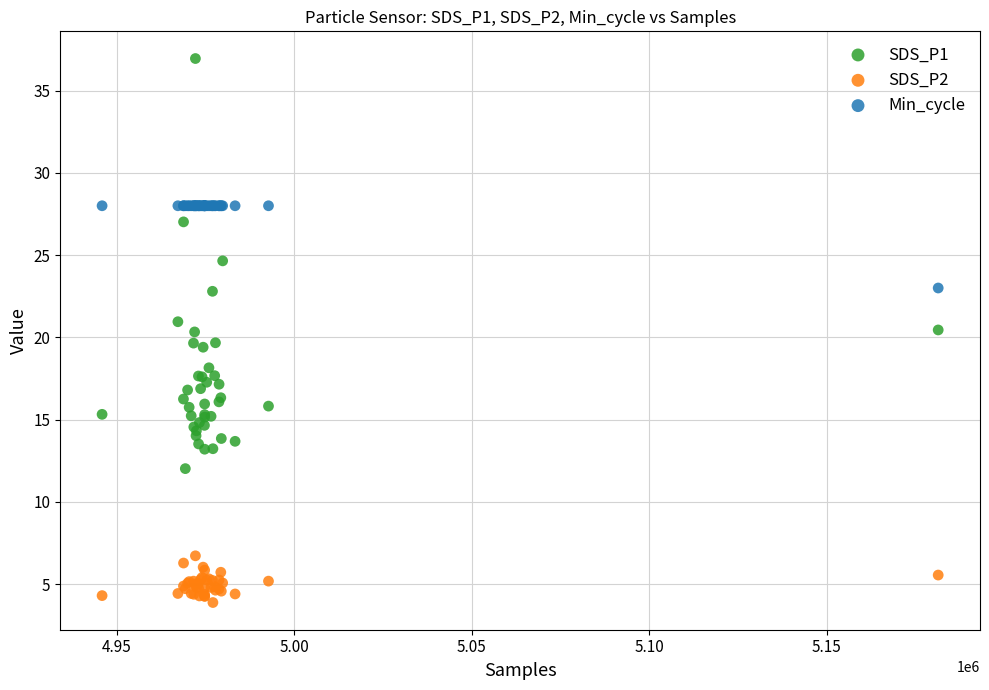

Which series contains the highest Y value?

SDS_P1